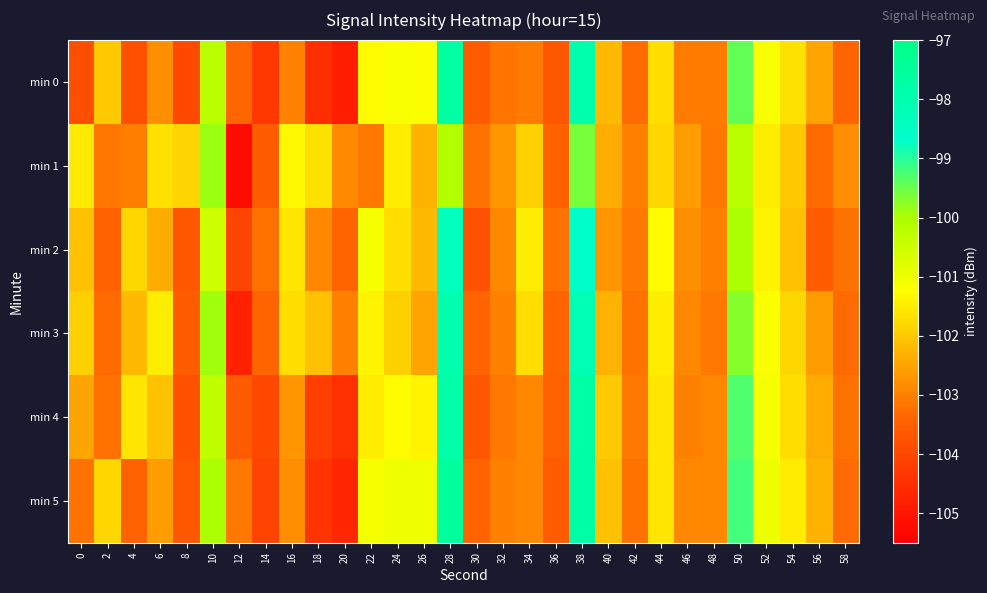

What is the difference between the highest and lowest values at 22?

2.0